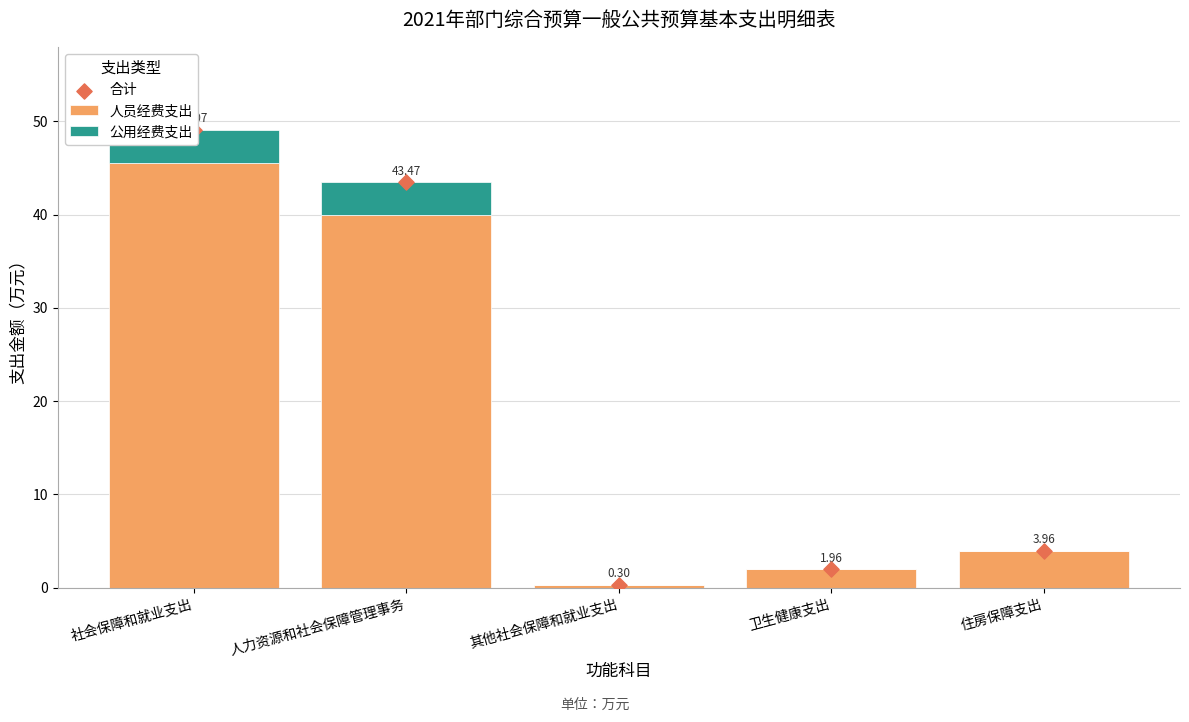

Which series reaches the minimum Y coordinate?

公用经费支出